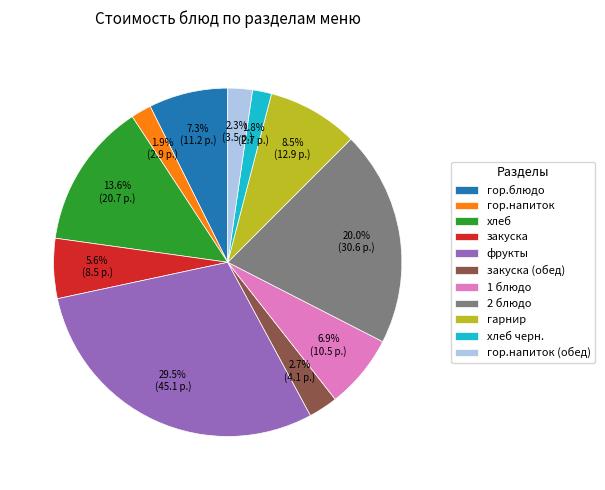

Which category has the biggest portion of the pie?

фрукты